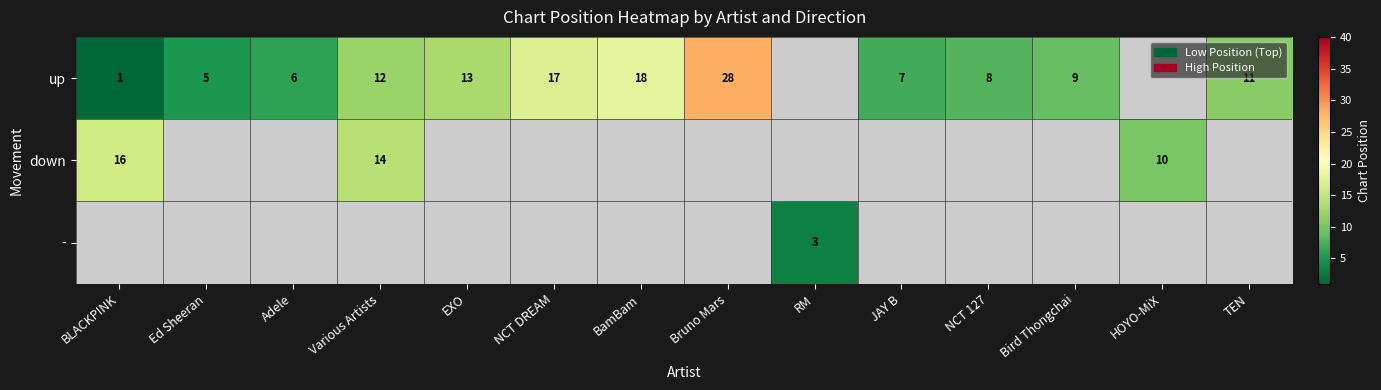

True or false: down has a value of 10 at HOYO-MiX.

True